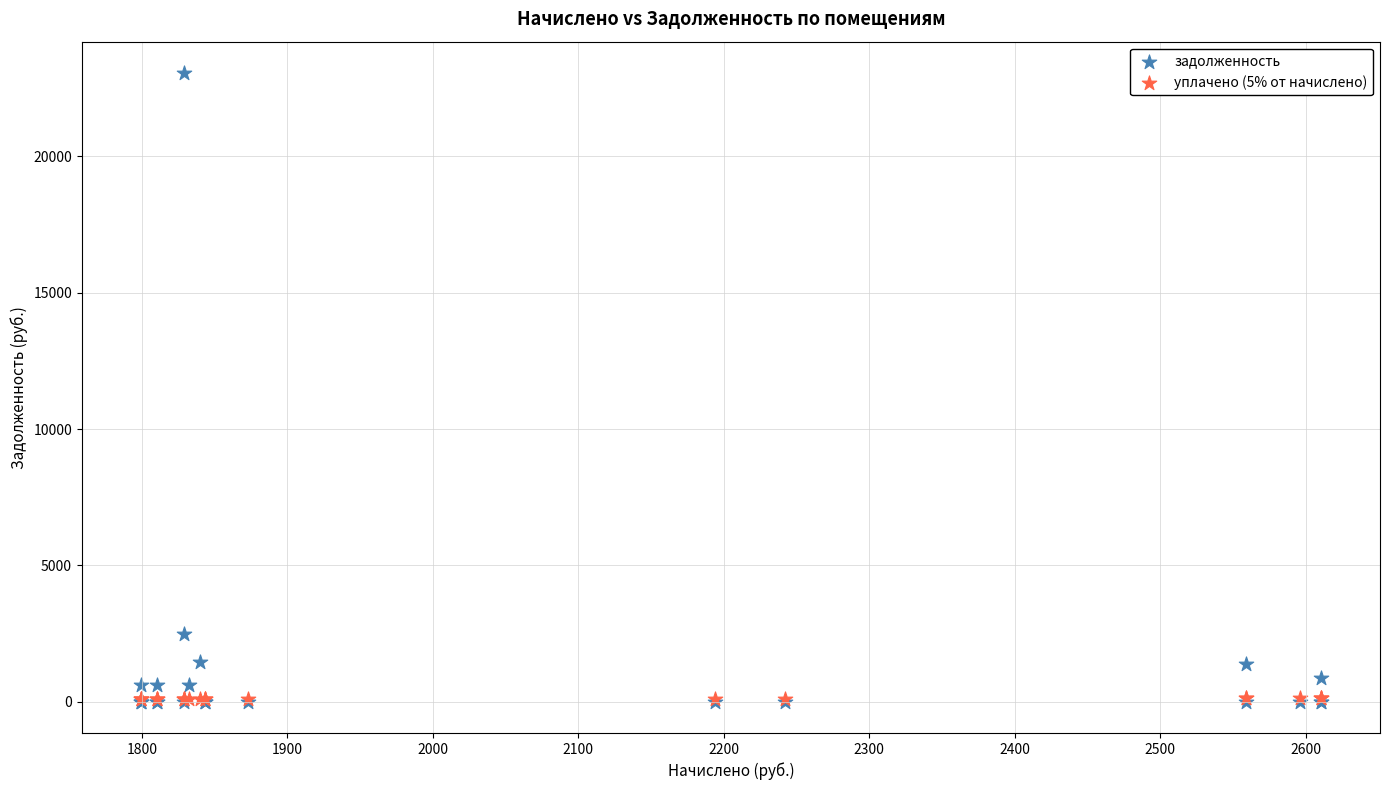

Which series contains the highest Y value?

задолженность